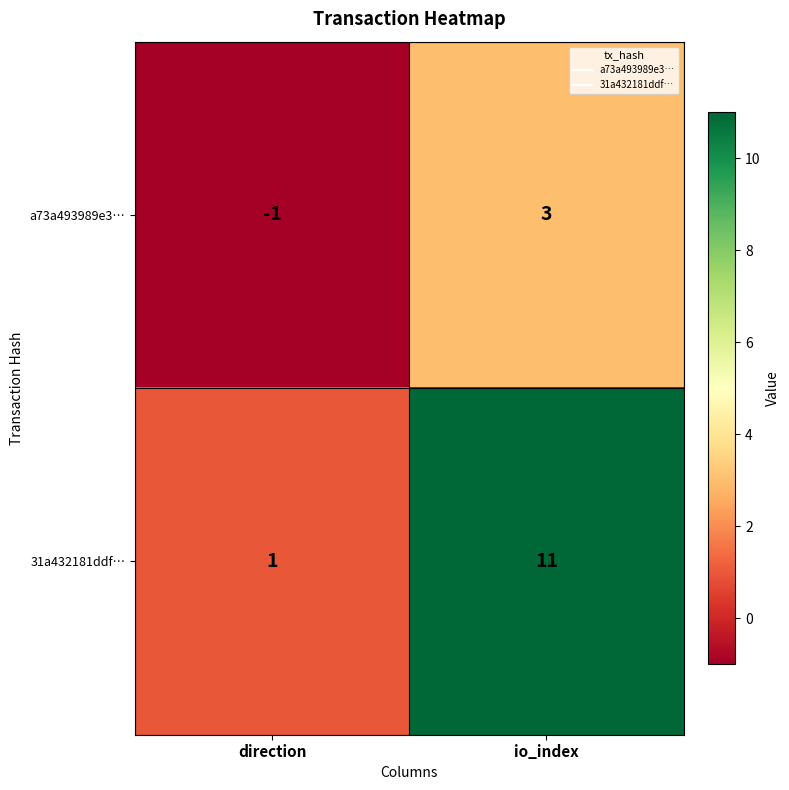

How many categories are shown in the chart?

2